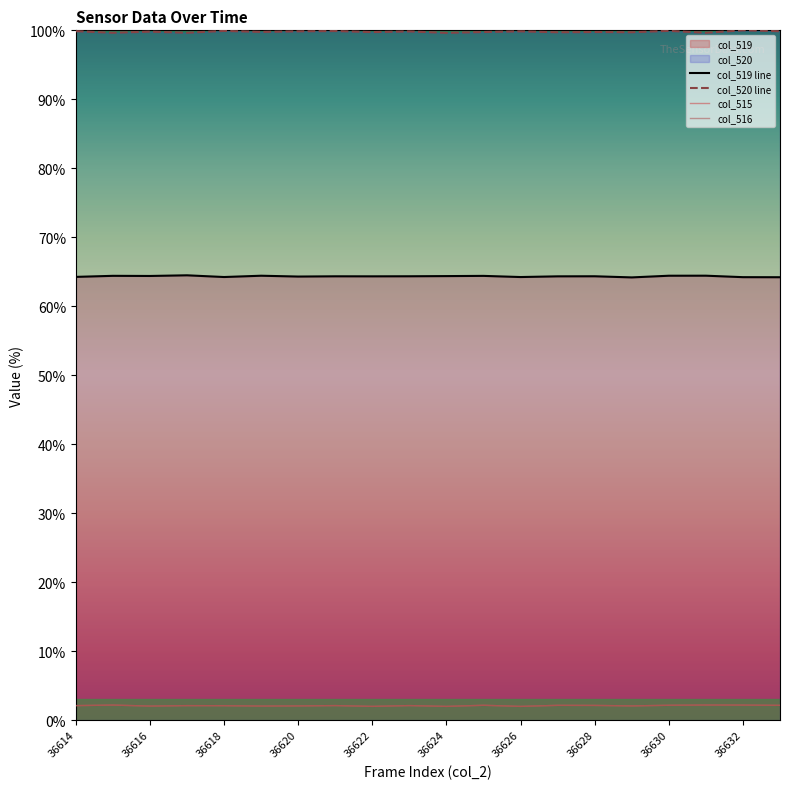

Between 36619 and 36630, which series saw the biggest shift?

col_520